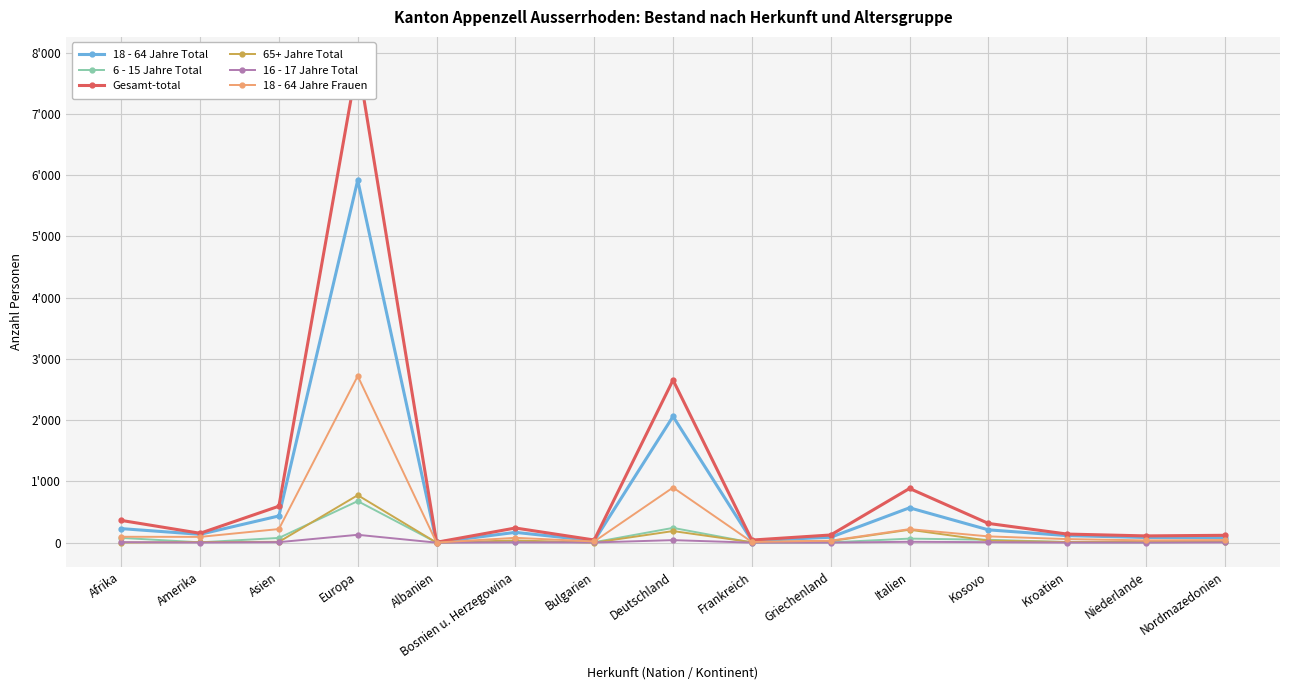

At which label does 16 - 17 Jahre Total reach its minimum?

Albanien